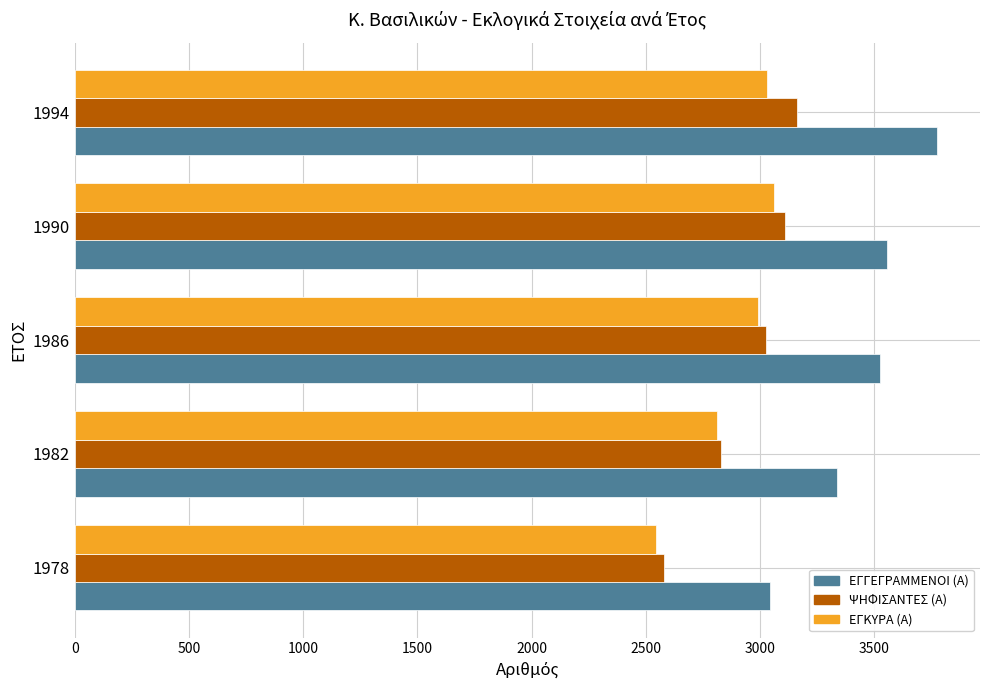

What is the average value of the ΕΓΚΥΡΑ (Α) series?

2887